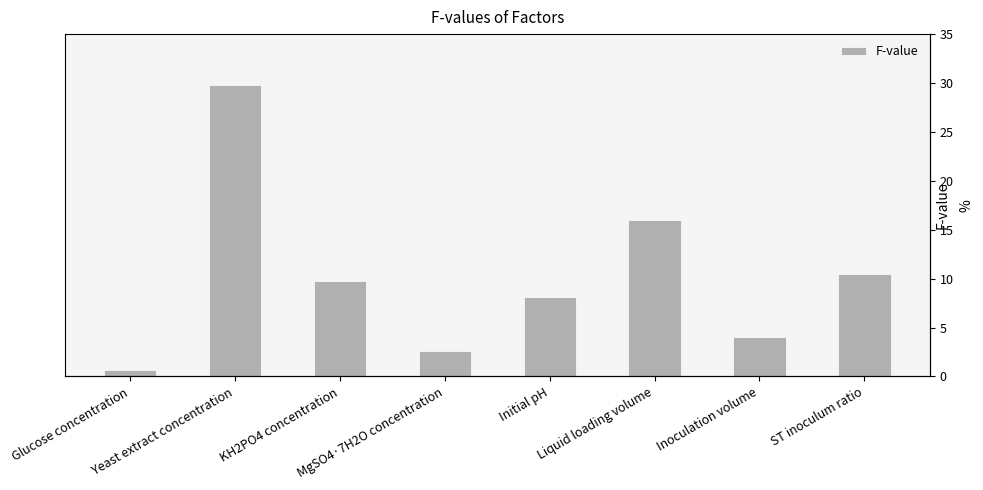

Read the value at Inoculation volume.

4.1